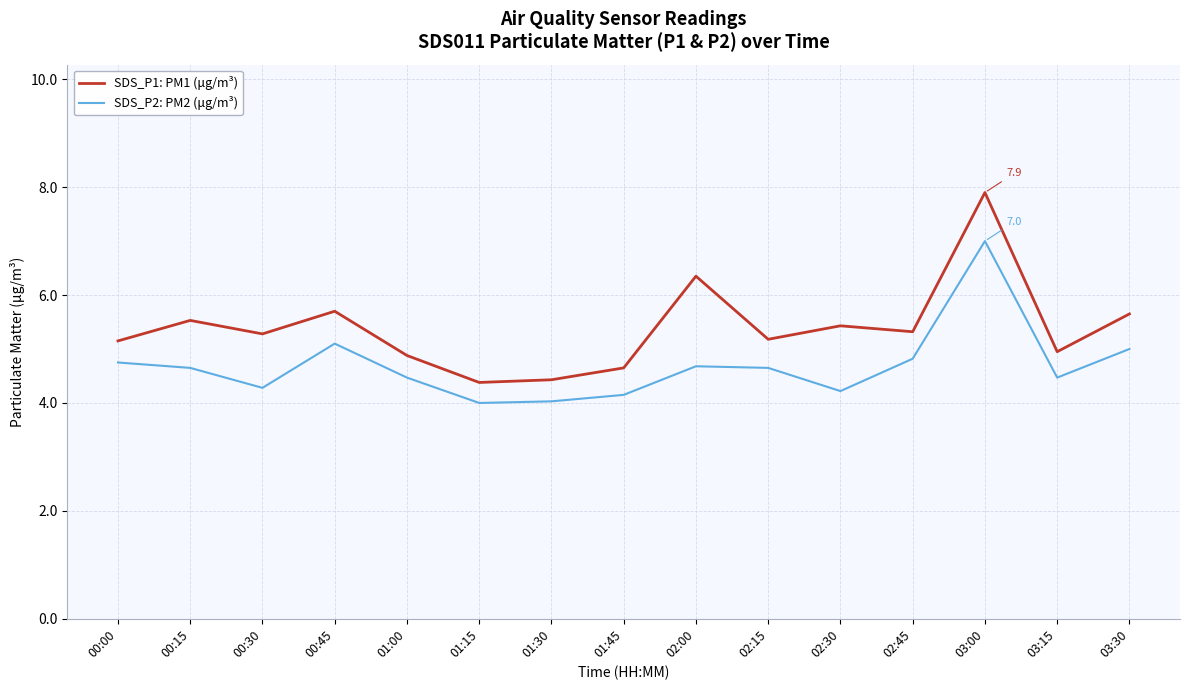

At how many categories does at least one series exceed 7?

1